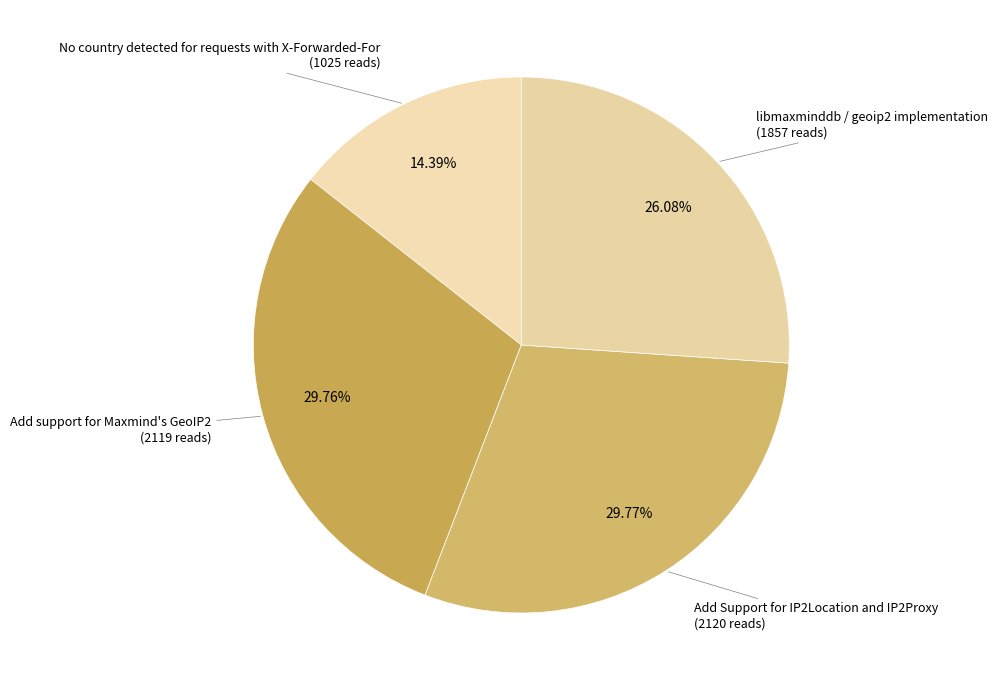

How many segments does this pie chart have?

4